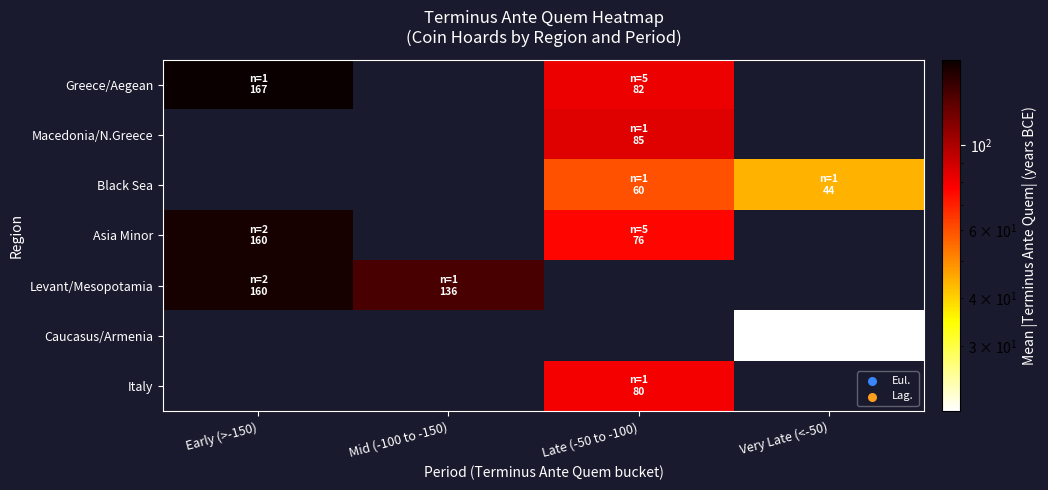

Reading left to right, what are all the values shown in this chart?

Greece/Aegean: Early (>-150)=167.0	Mid (-100 to -150)=0.0	Late (-50 to -100)=82.2	Very Late (<-50)=0.0
Macedonia/N.Greece: Early (>-150)=0.0	Mid (-100 to -150)=0.0	Late (-50 to -100)=85.0	Very Late (<-50)=0.0
Black Sea: Early (>-150)=0.0	Mid (-100 to -150)=0.0	Late (-50 to -100)=60.0	Very Late (<-50)=44.0
Asia Minor: Early (>-150)=160.0	Mid (-100 to -150)=0.0	Late (-50 to -100)=76.0	Very Late (<-50)=0.0
Levant/Mesopotamia: Early (>-150)=159.5	Mid (-100 to -150)=136.0	Late (-50 to -100)=0.0	Very Late (<-50)=0.0
Caucasus/Armenia: Early (>-150)=0.0	Mid (-100 to -150)=0.0	Late (-50 to -100)=0.0	Very Late (<-50)=20.2
Italy: Early (>-150)=0.0	Mid (-100 to -150)=0.0	Late (-50 to -100)=80.0	Very Late (<-50)=0.0